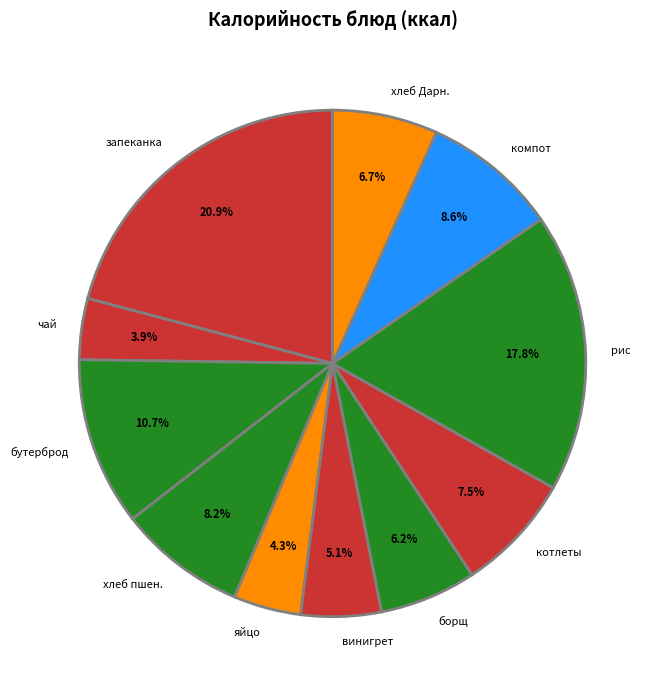

Which category has the biggest portion of the pie?

запеканка